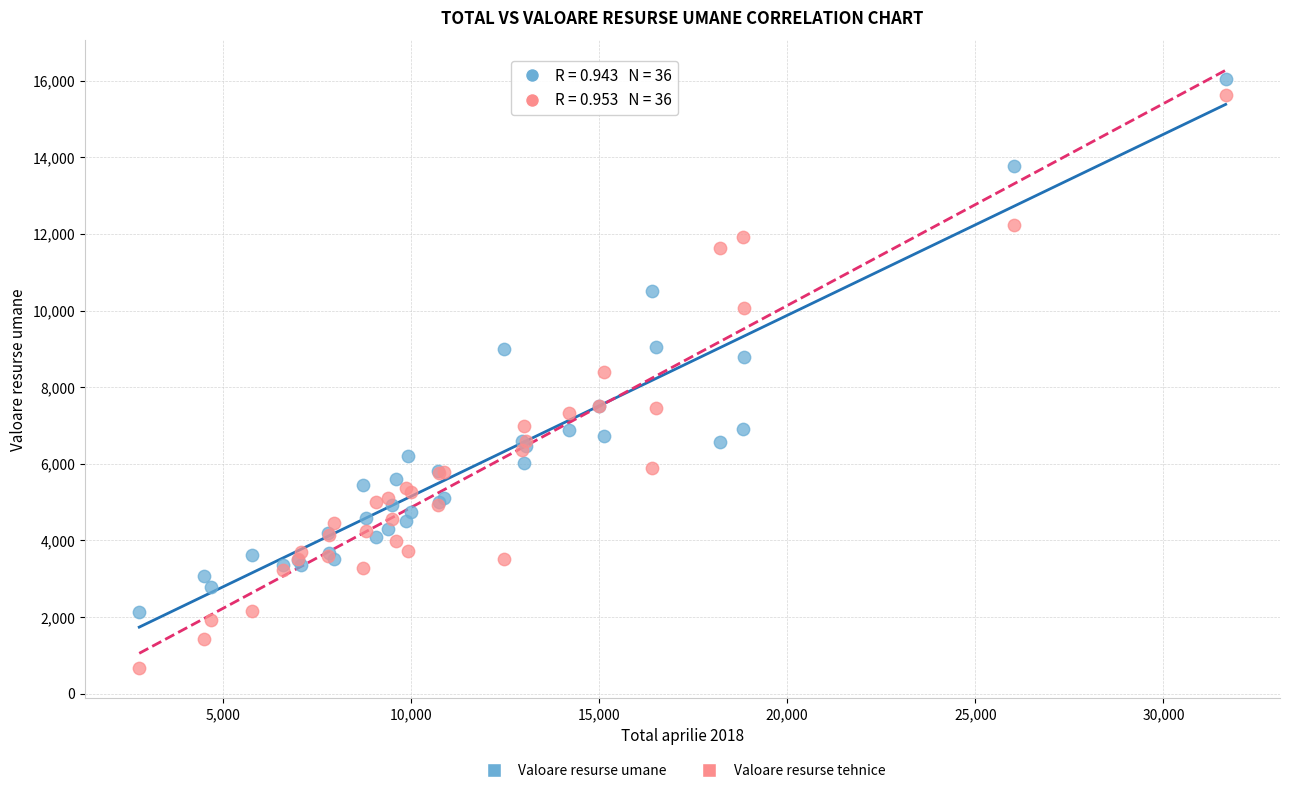

Which series reaches the maximum Y coordinate?

Valoare resurse umane